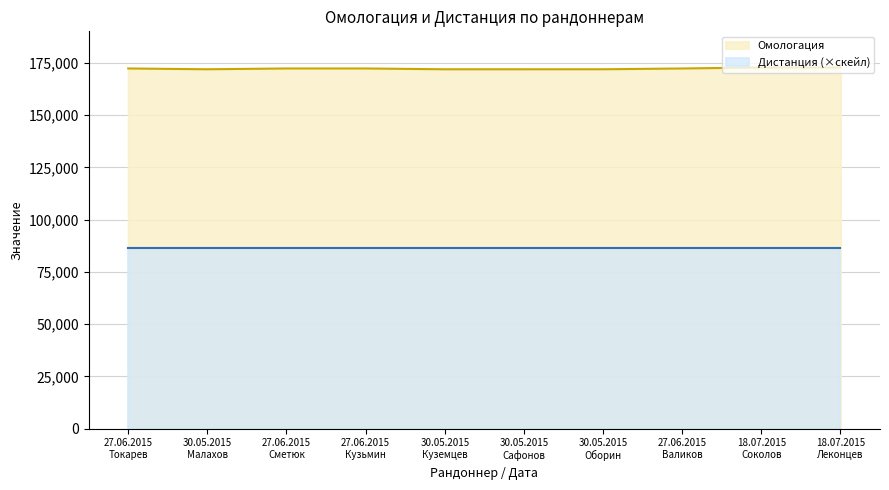

Reading right to left, what are all the values shown in this chart?

172758	172755	172271	171891	171888	171887	172272	172274	171890	172273